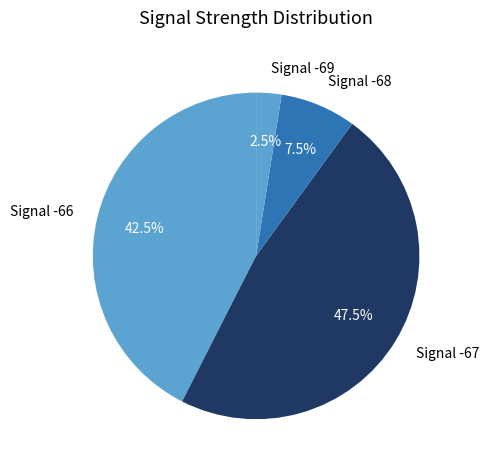

Is there a majority slice in this chart?

No